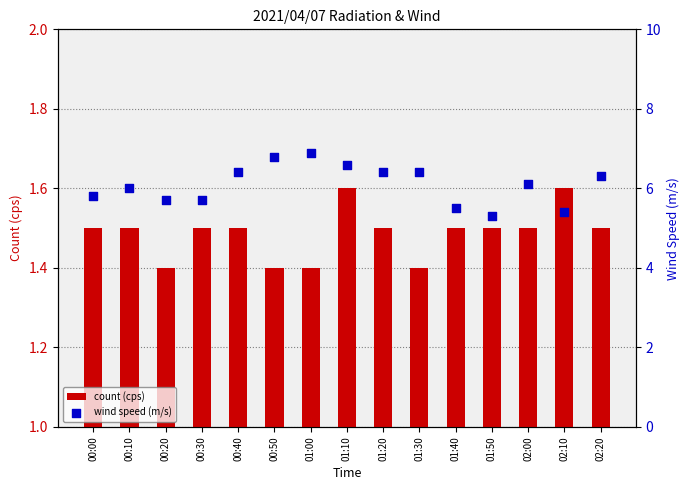

Which series has the largest total across all categories?

wind speed (m/s)